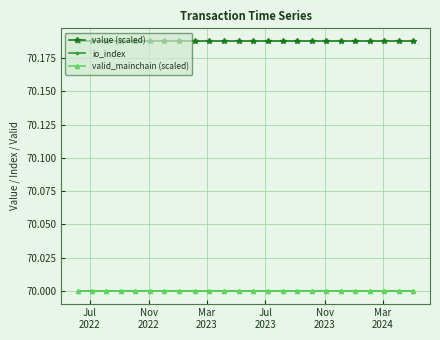

Does the chart have visible grid lines?

Yes